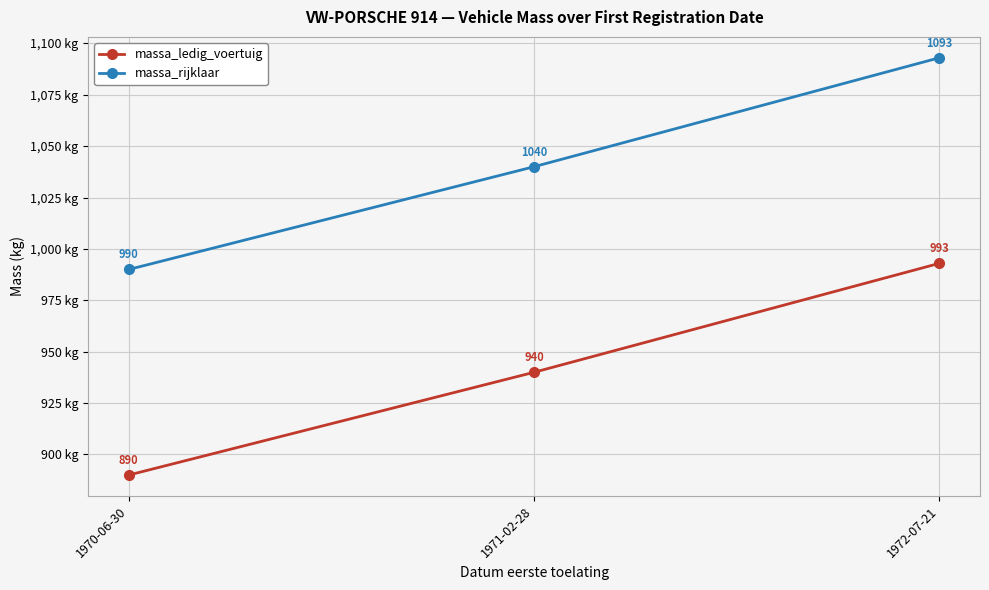

Is it true that massa_rijklaar equals 320 at 1971-02-28?

False